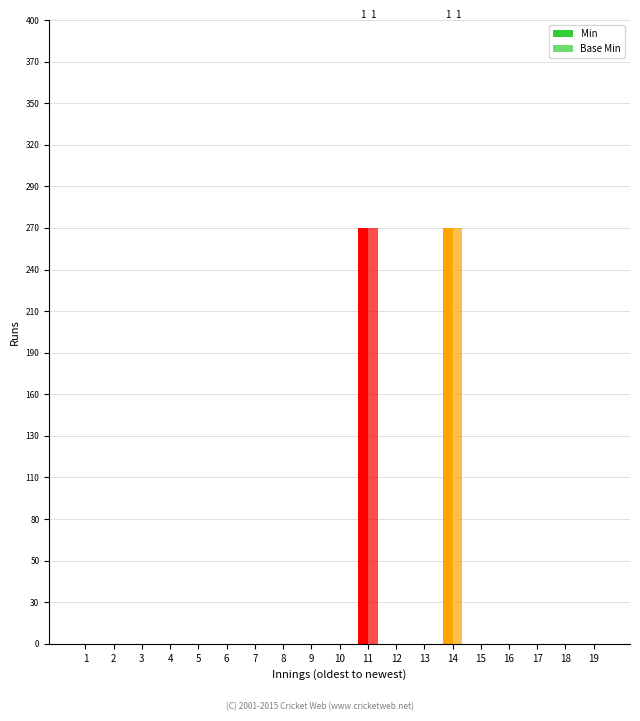

What is the difference between the Min values at 14 and 3?

1